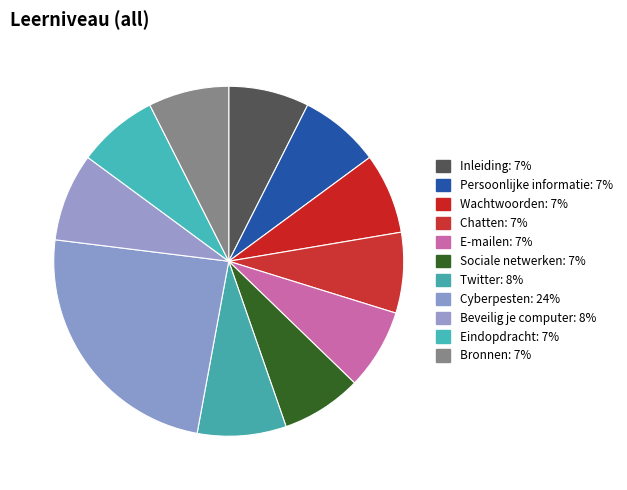

How many slices are in this pie chart?

11